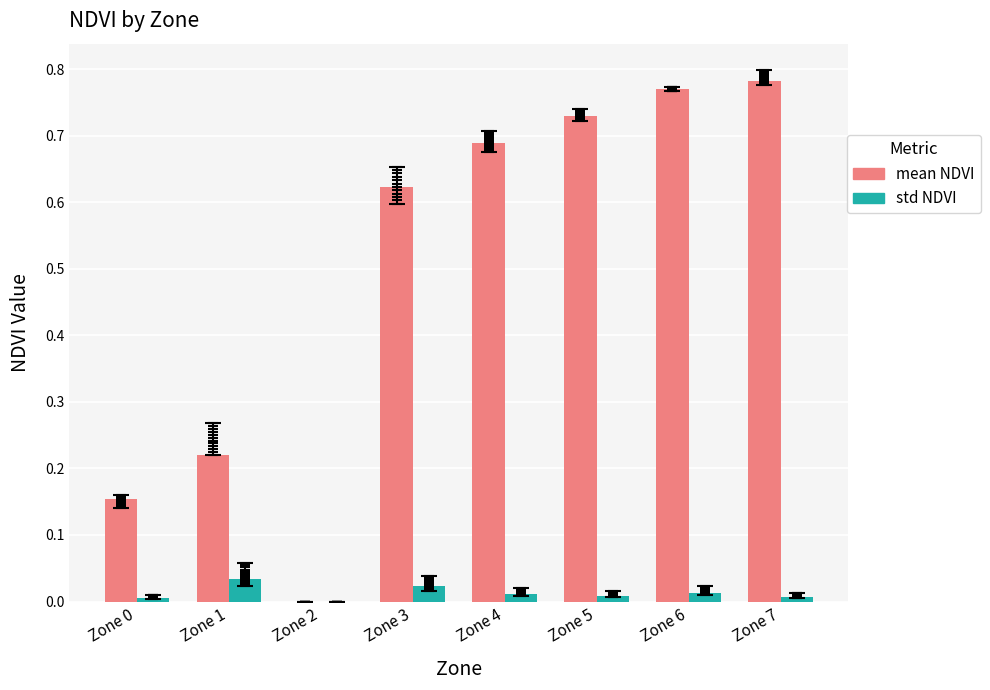

At how many categories does at least one series exceed 0?

7